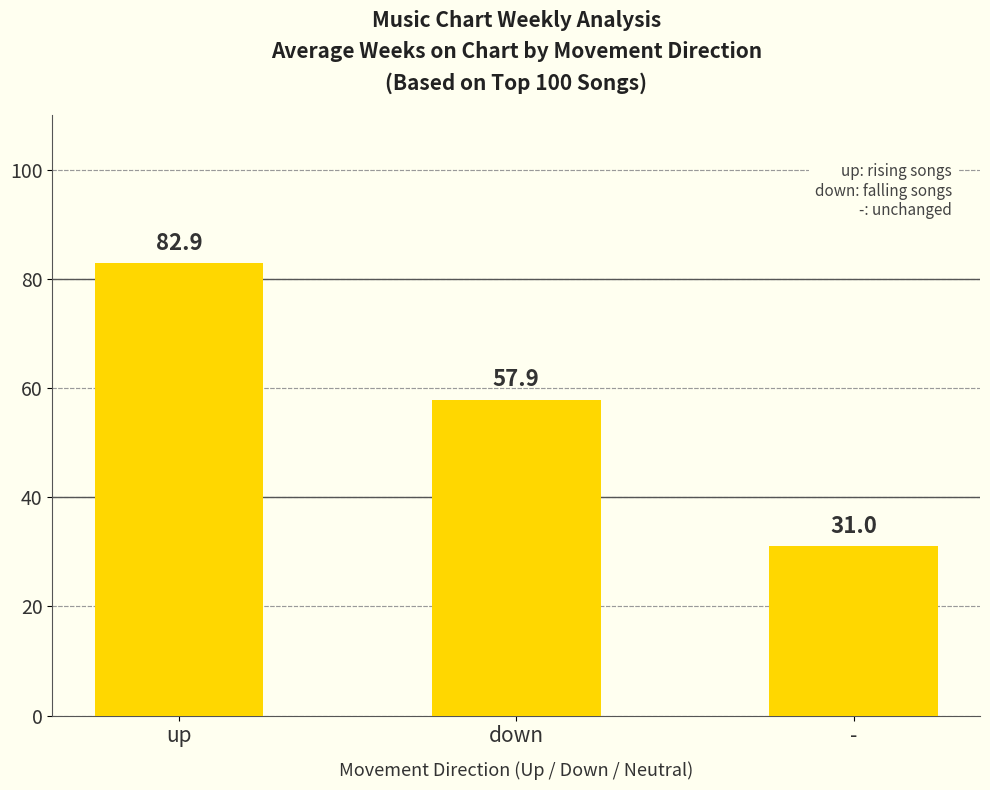

The chart shows a value of 82.9 at up. True or false?

True